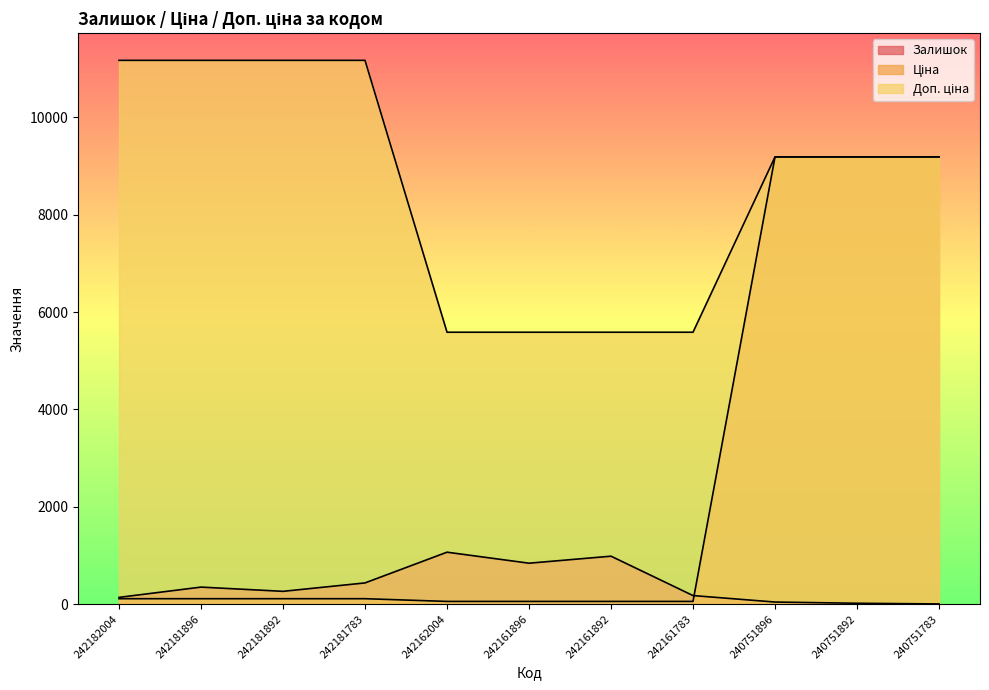

What is the sum of the Доп. ціна values at 242161896 and 242162004?

11170.0